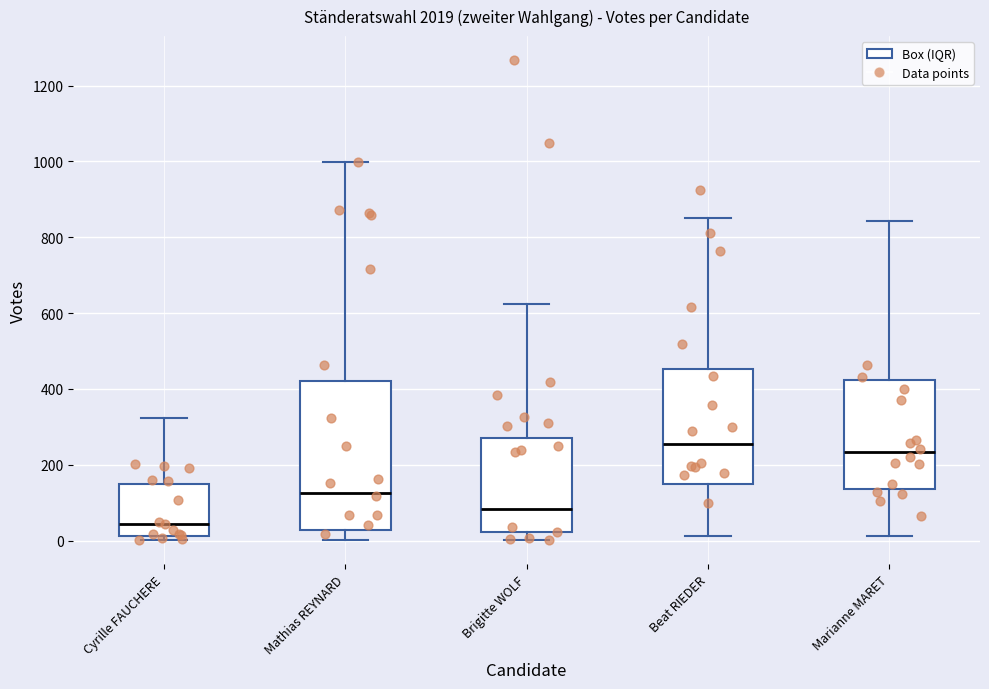

Reading left to right, transcribe this box plot: for each box, give where its median line is, the range the box spans, and where its two whiskers end, as read against the y-axis. The values are not printed on the chart, so give them approximately, as read against the axis.

Cyrille FAUCHERE: median 40, box 20 to 140, whiskers 0 to 320
Mathias REYNARD: median 120, box 20 to 420, whiskers 0 to 1000
Brigitte WOLF: median 80, box 20 to 280, whiskers 0 to 620
Beat RIEDER: median 260, box 140 to 460, whiskers 20 to 860
Marianne MARET: median 240, box 140 to 420, whiskers 20 to 840